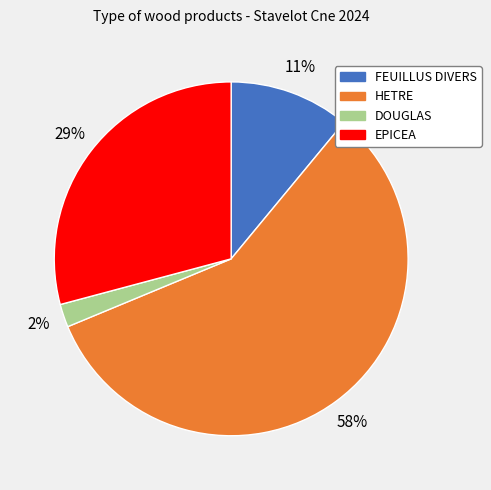

Do DOUGLAS and EPICEA together represent more than half of the pie?

No